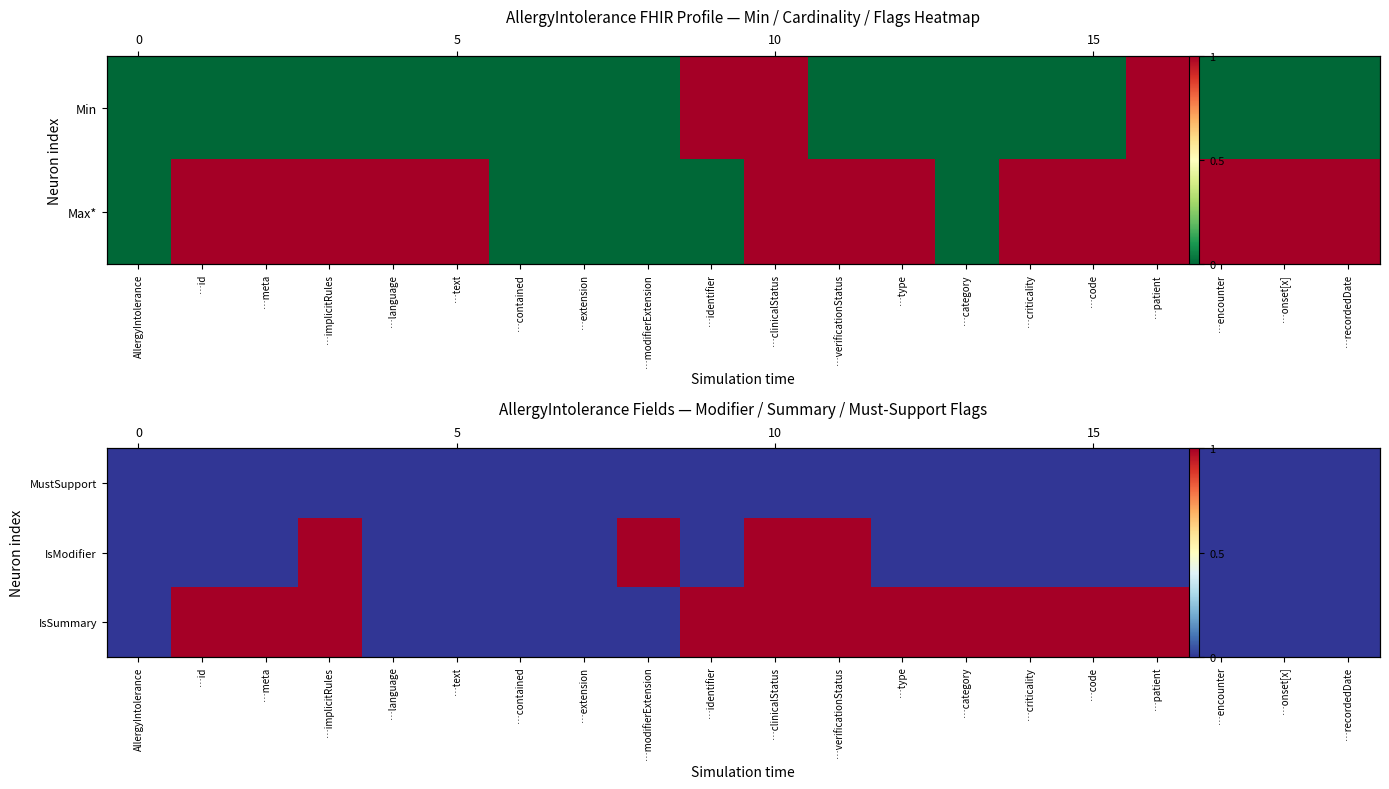

Which series has the largest total across all categories?

IsSummary